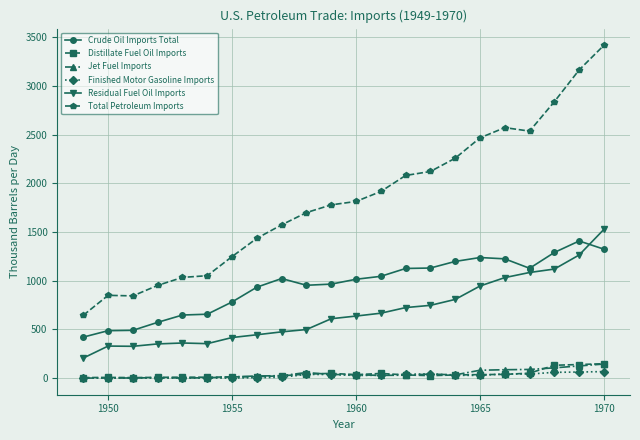

True or false: Crude Oil Imports Total and Total Petroleum Imports cross at least once.

False